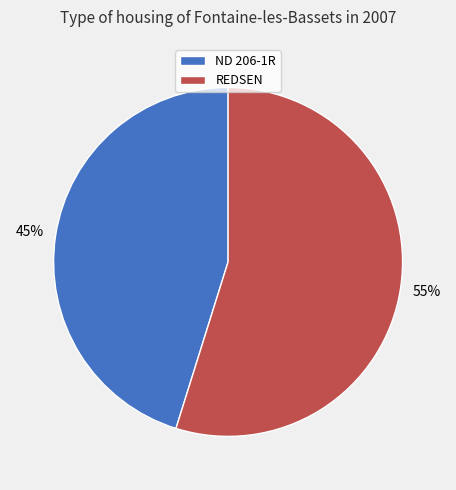

How many segments does this pie chart have?

2